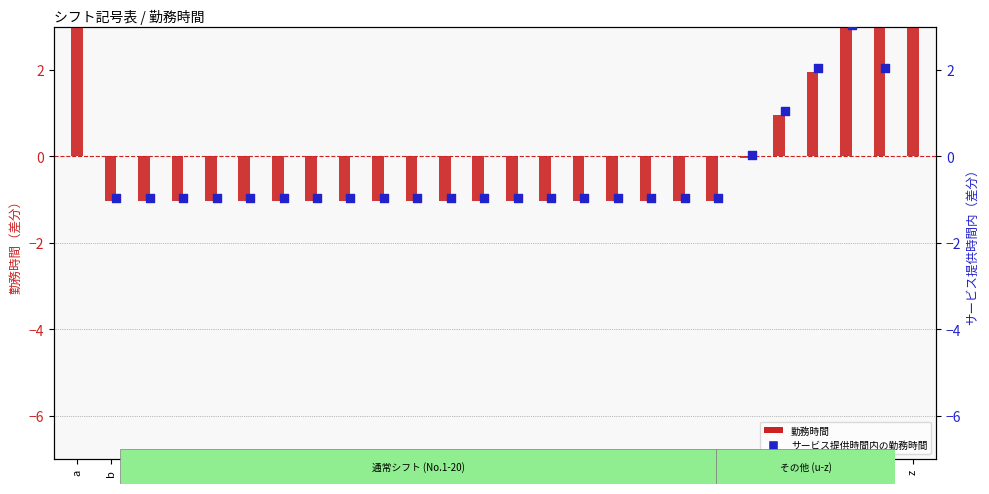

Which series reaches the maximum Y coordinate?

勤務時間